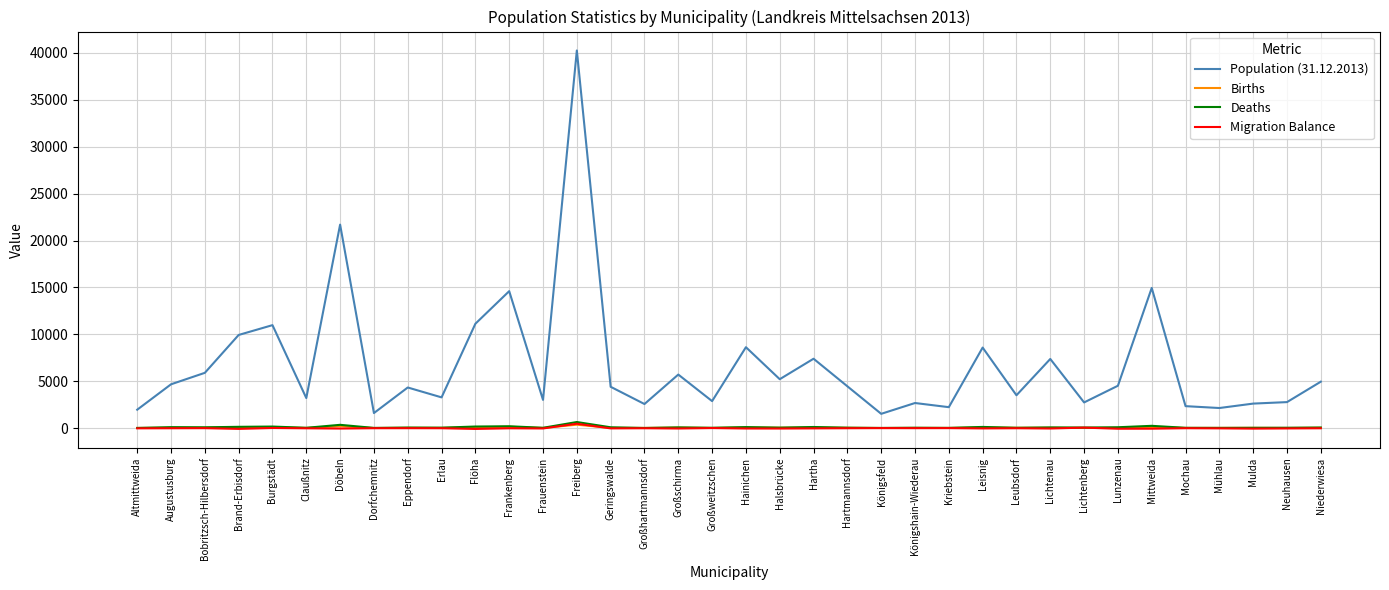

What are all the series names shown in the legend?

Population (31.12.2013), Births, Deaths, Migration Balance